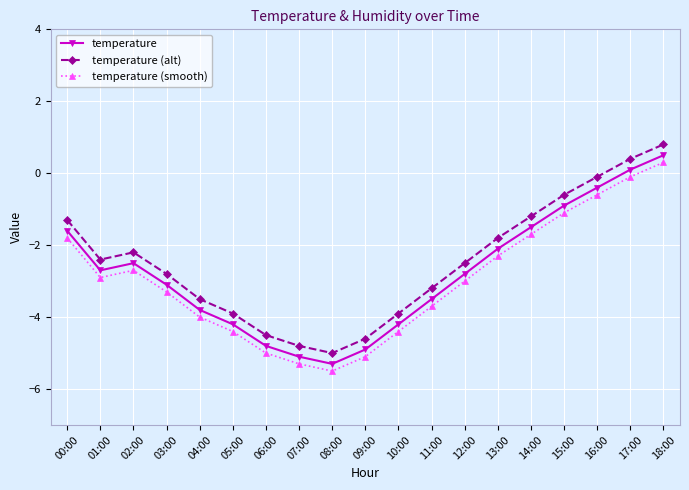

How many interior local peaks does the temperature (smooth) series have?

1